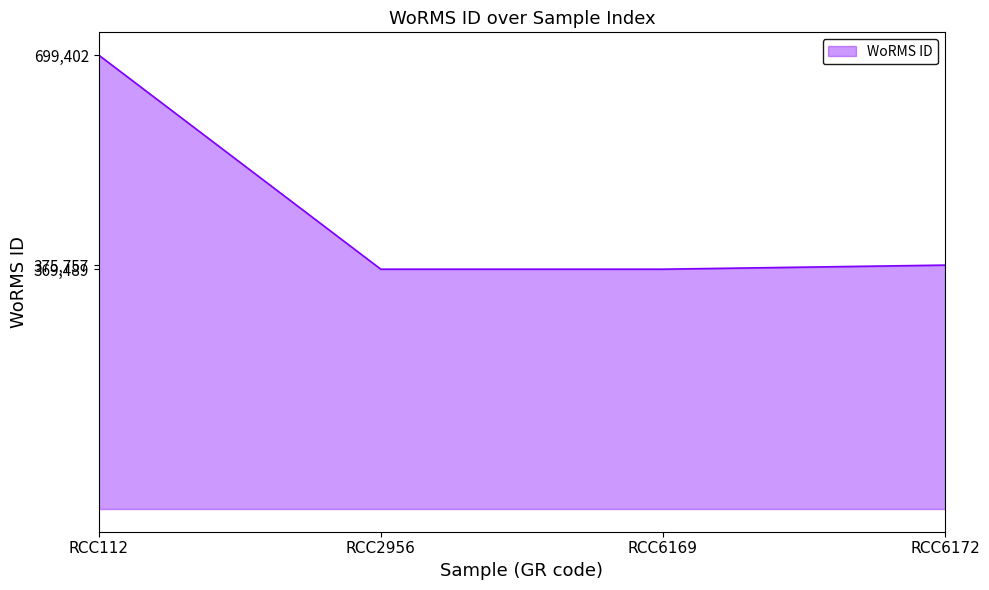

Which has a higher value, RCC6169 or RCC112?

RCC112